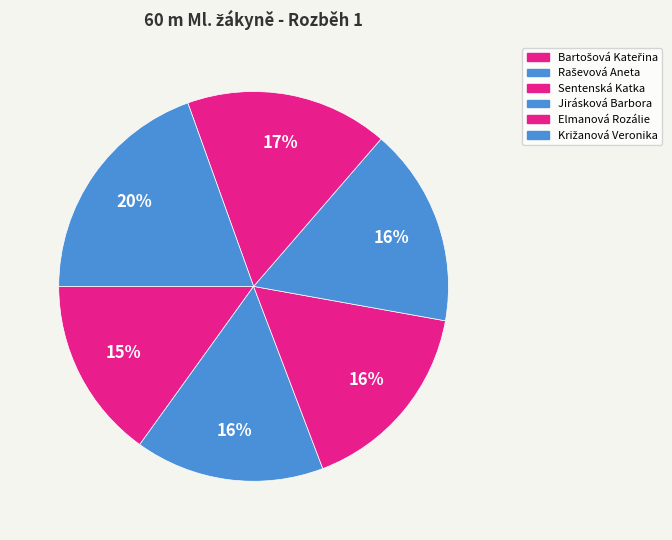

How many slices are in this pie chart?

6